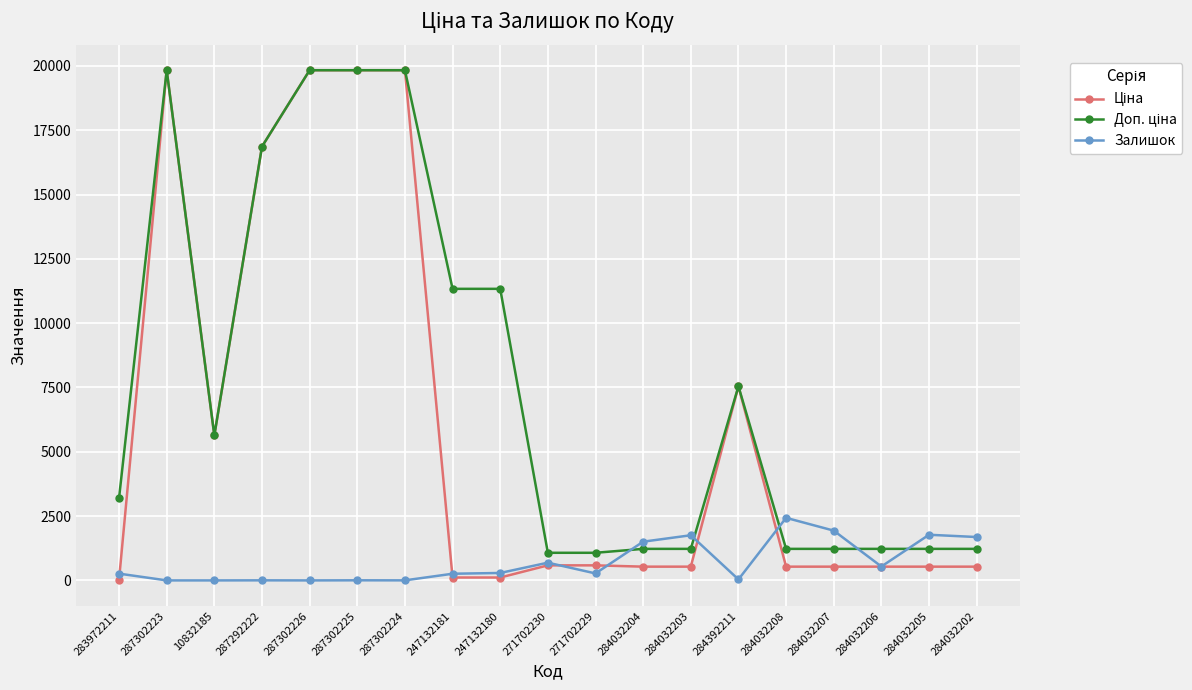

How many categories are shown in the chart?

19